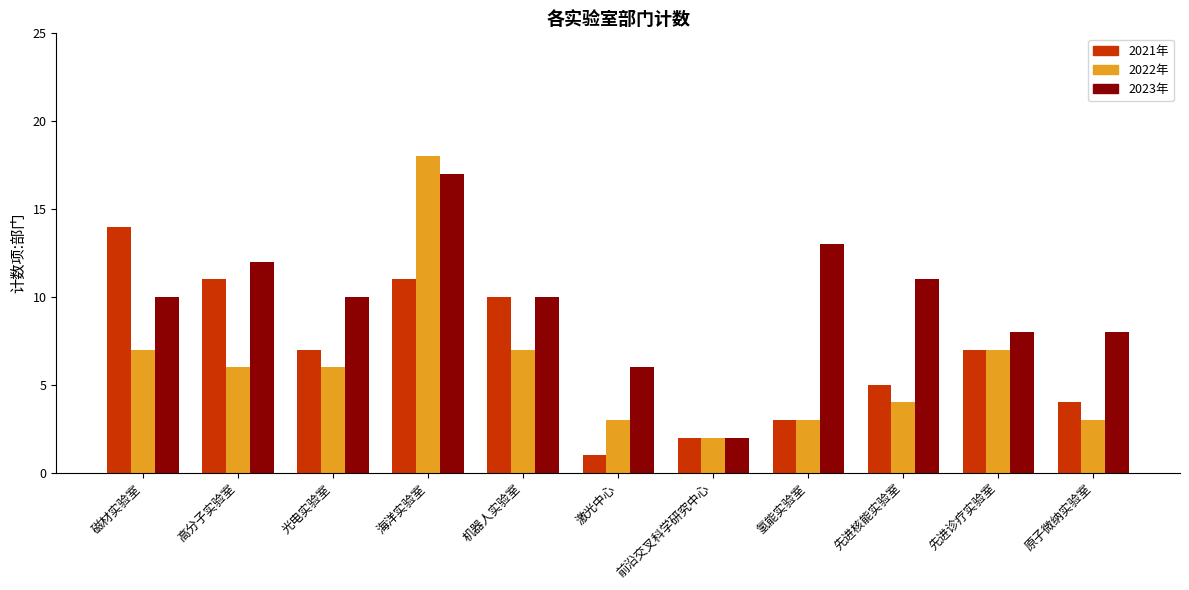

What is the label of the 7th bar from the left?

前沿交叉科学研究中心